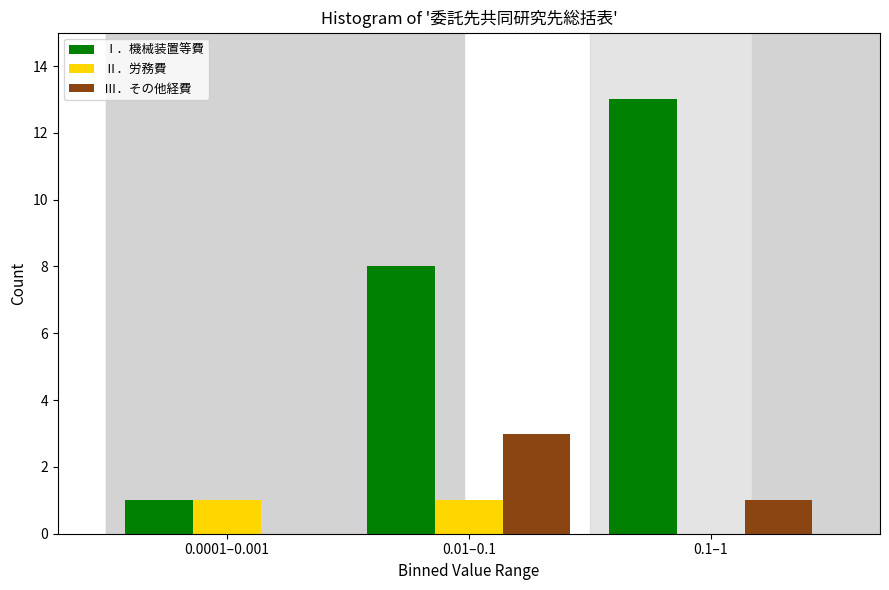

Reading right to left, list all the values displayed in this chart.

Ⅰ．機械装置等費: 0.1–1=13	0.01–0.1=8	0.0001–0.001=1
Ⅱ．労務費: 0.1–1=0	0.01–0.1=1	0.0001–0.001=1
Ⅲ．その他経費: 0.1–1=1	0.01–0.1=3	0.0001–0.001=0